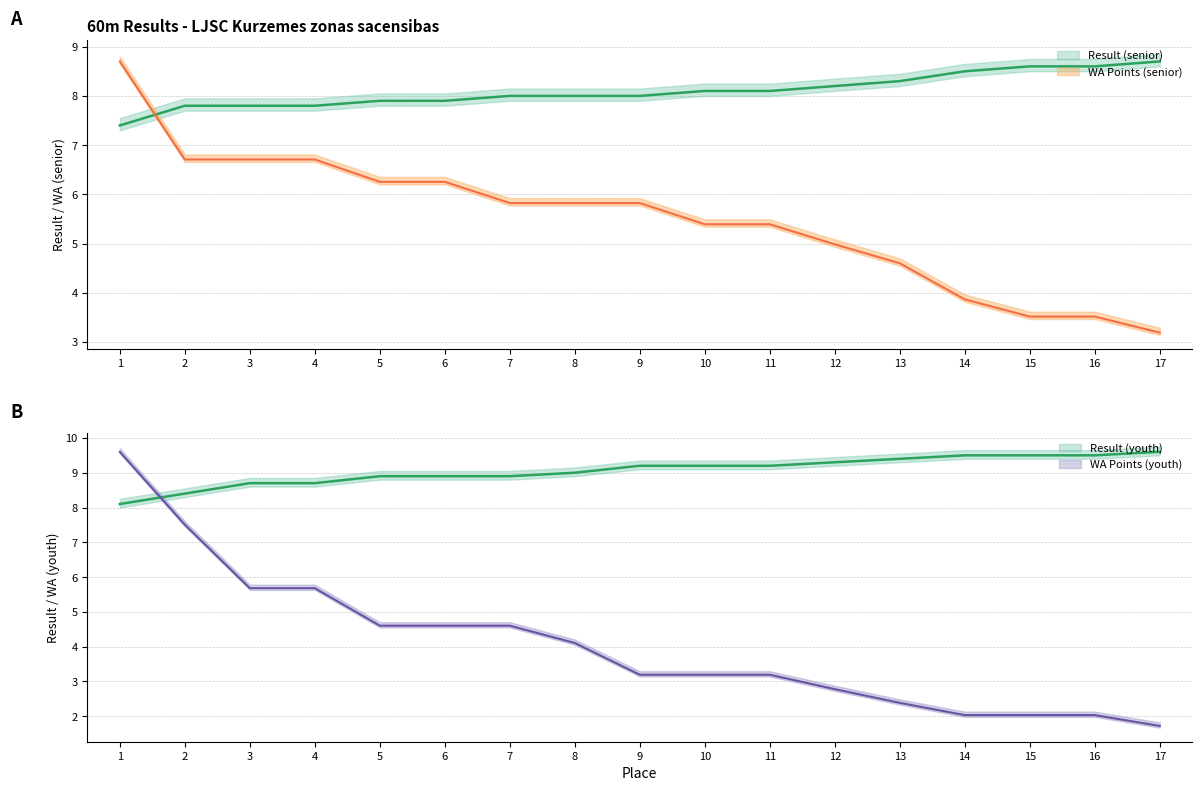

What is the minimum value shown in the chart?

1.7